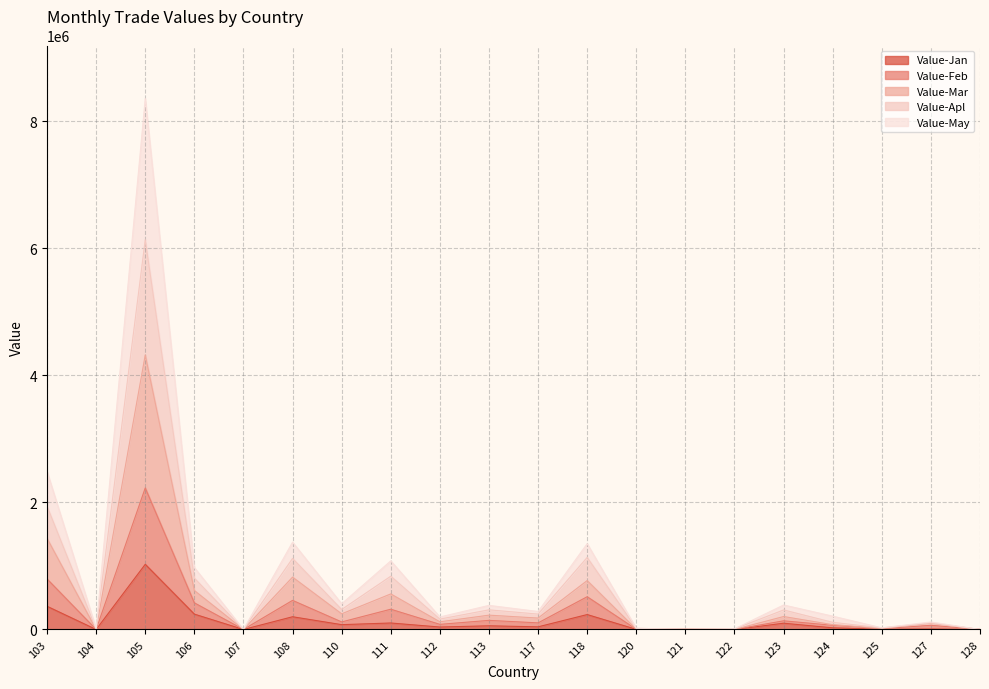

What is the spread (max minus min) of values at 105?

7333551